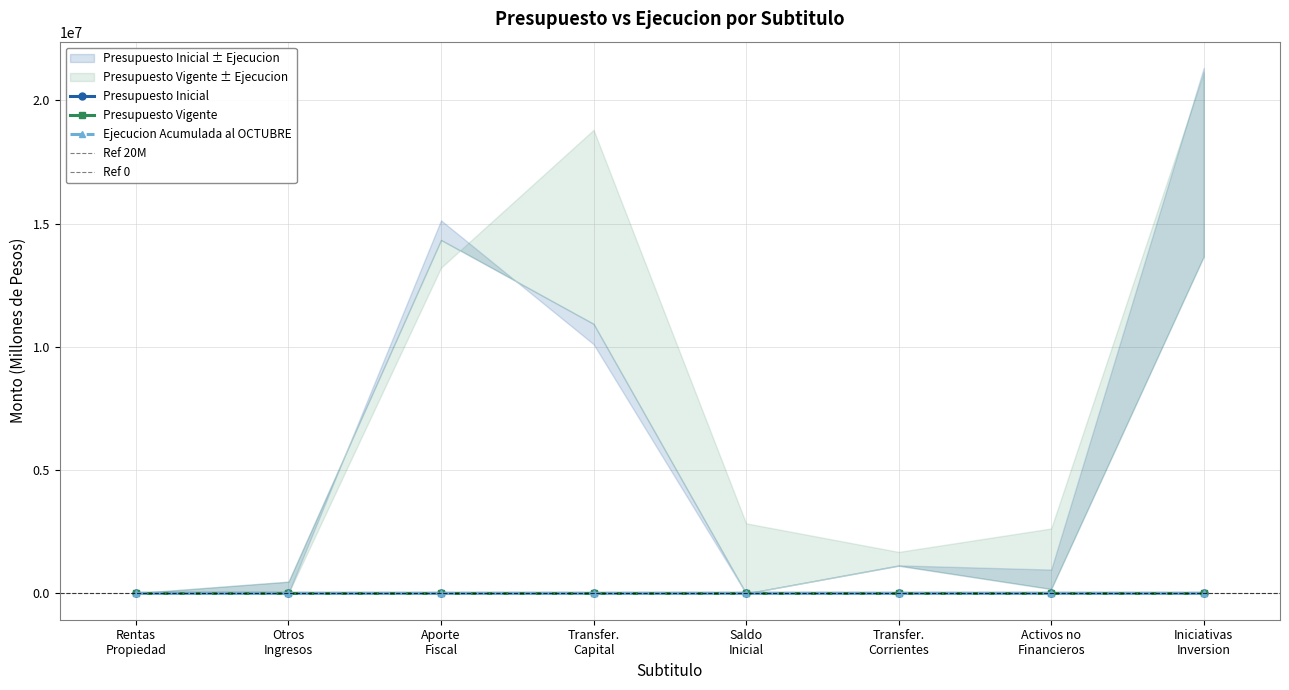

After their last crossing, which series has the higher values: Ejecucion Acumulada al OCTUBRE or Presupuesto Inicial?

Presupuesto Inicial